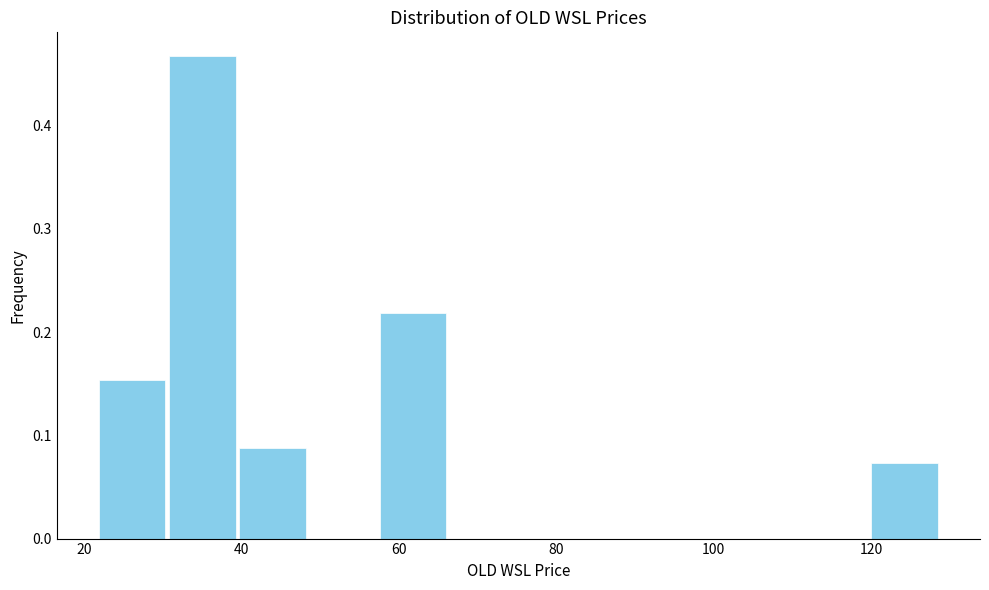

Reading left to right, transcribe this chart: for each bar, give the range it covers on the x-axis and its height. Neither the bar edges nor the heights are printed on the chart, so give them approximately, as read against the axes.

22 to 30: 0.15
30 to 40: 0.47
40 to 48: 0.09
48 to 58: 0
58 to 66: 0.22
66 to 76: 0
76 to 84: 0
84 to 94: 0
94 to 102: 0
102 to 110: 0
110 to 120: 0
120 to 128: 0.07